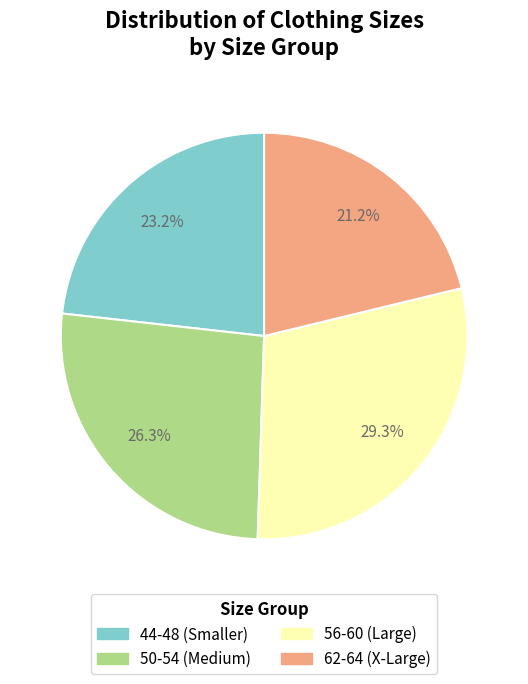

Is there a majority slice in this chart?

No